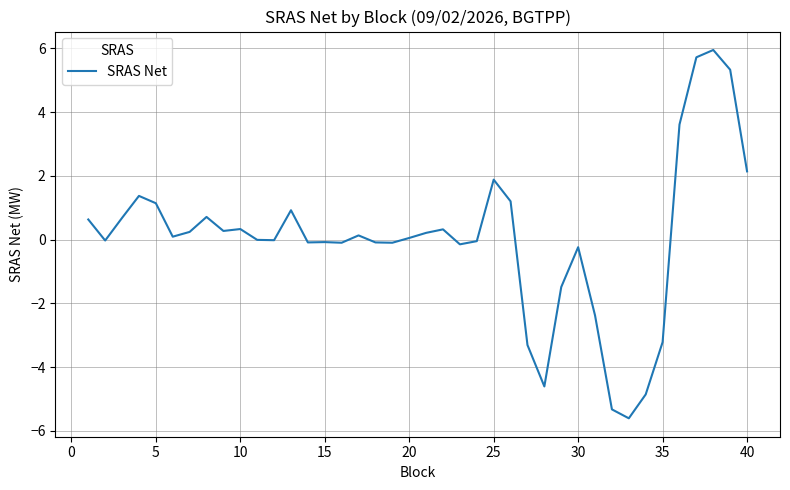

What is the minimum value shown in the chart?

-5.6